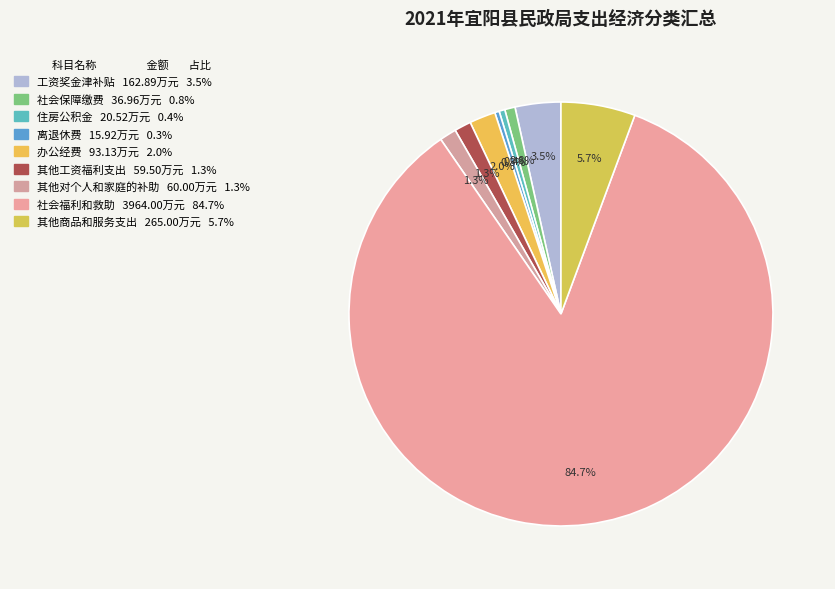

What is the total percentage of 社会福利和救助 and 离退休费?

85.1%